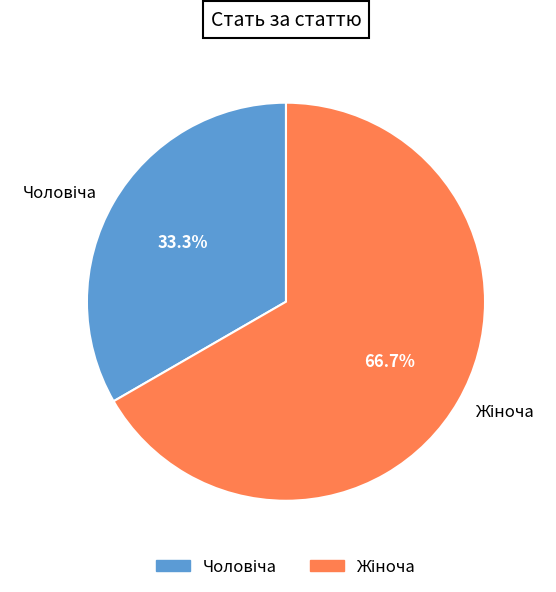

Does any single category account for the majority?

Yes